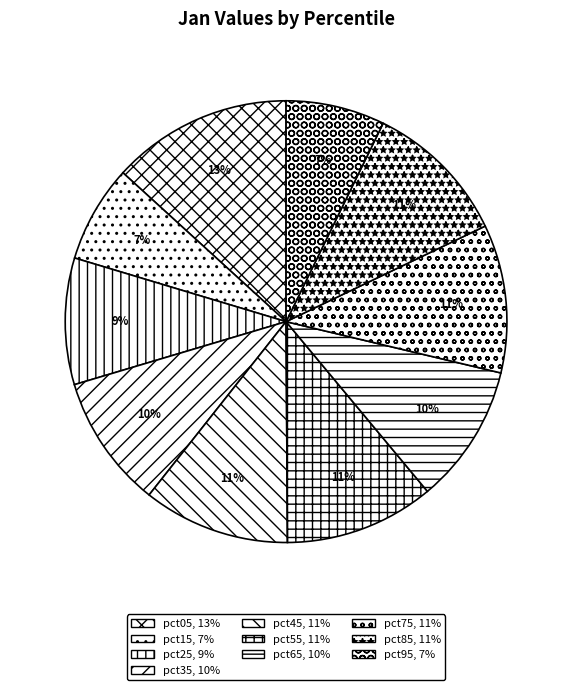

How many slices are in this pie chart?

10